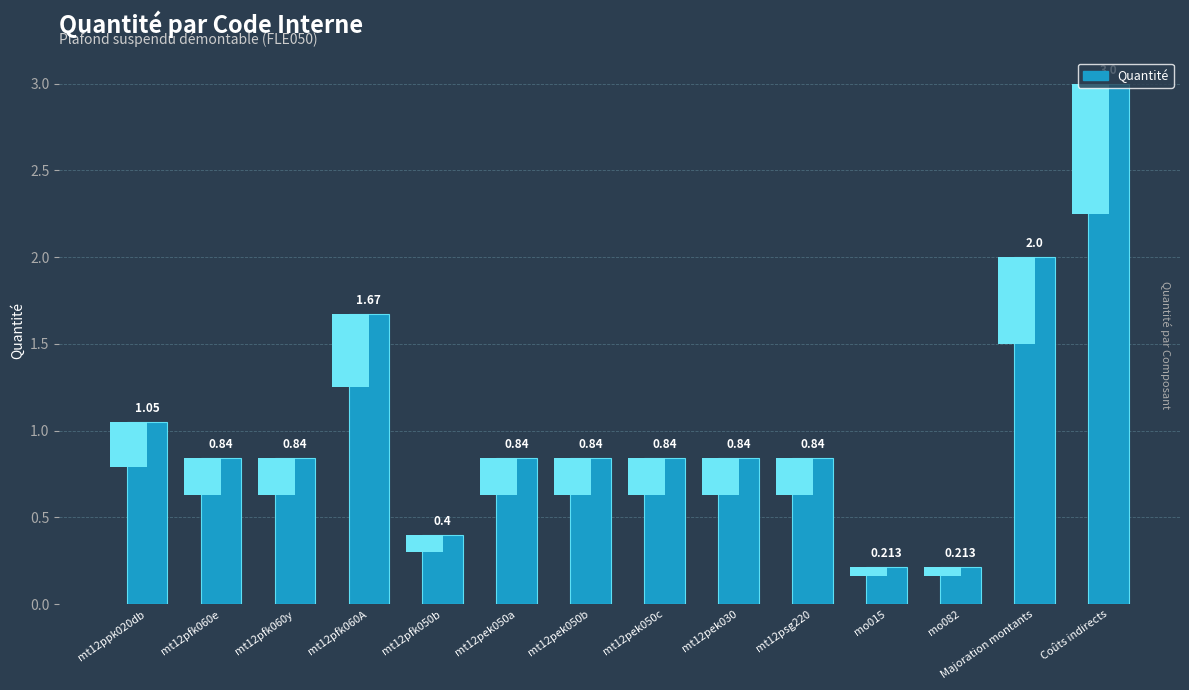

True or false: the data shows 0.4 at mt12pfk050b.

True